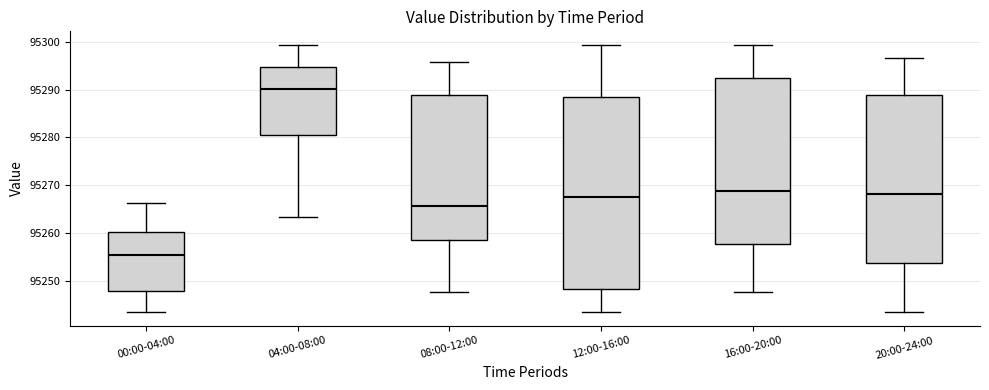

Reading left to right, read every box against the y-axis: the position of its median line, the range the box covers, and the ends of its whiskers. The values are not printed on the chart, so give them approximately, as read against the axis.

00:00-04:00: median 95255, box 95248 to 95260, whiskers 95243 to 95266
04:00-08:00: median 95290, box 95281 to 95295, whiskers 95263 to 95299
08:00-12:00: median 95266, box 95258 to 95289, whiskers 95248 to 95296
12:00-16:00: median 95268, box 95248 to 95288, whiskers 95243 to 95299
16:00-20:00: median 95269, box 95258 to 95293, whiskers 95248 to 95299
20:00-24:00: median 95268, box 95254 to 95289, whiskers 95243 to 95297